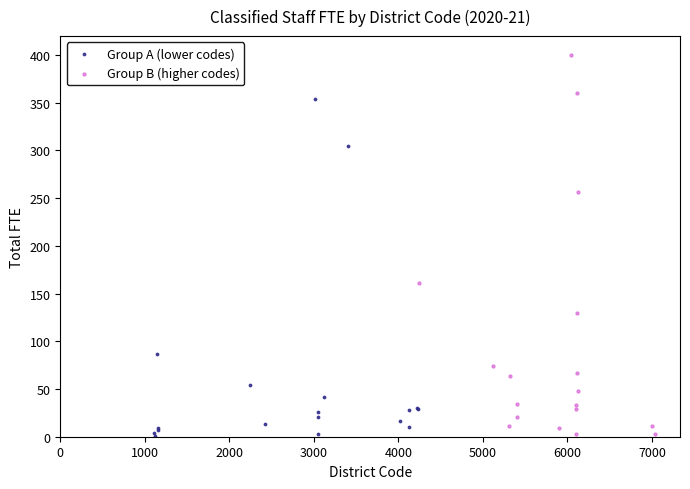

What are all the series names shown in the legend?

Group A (lower codes), Group B (higher codes)